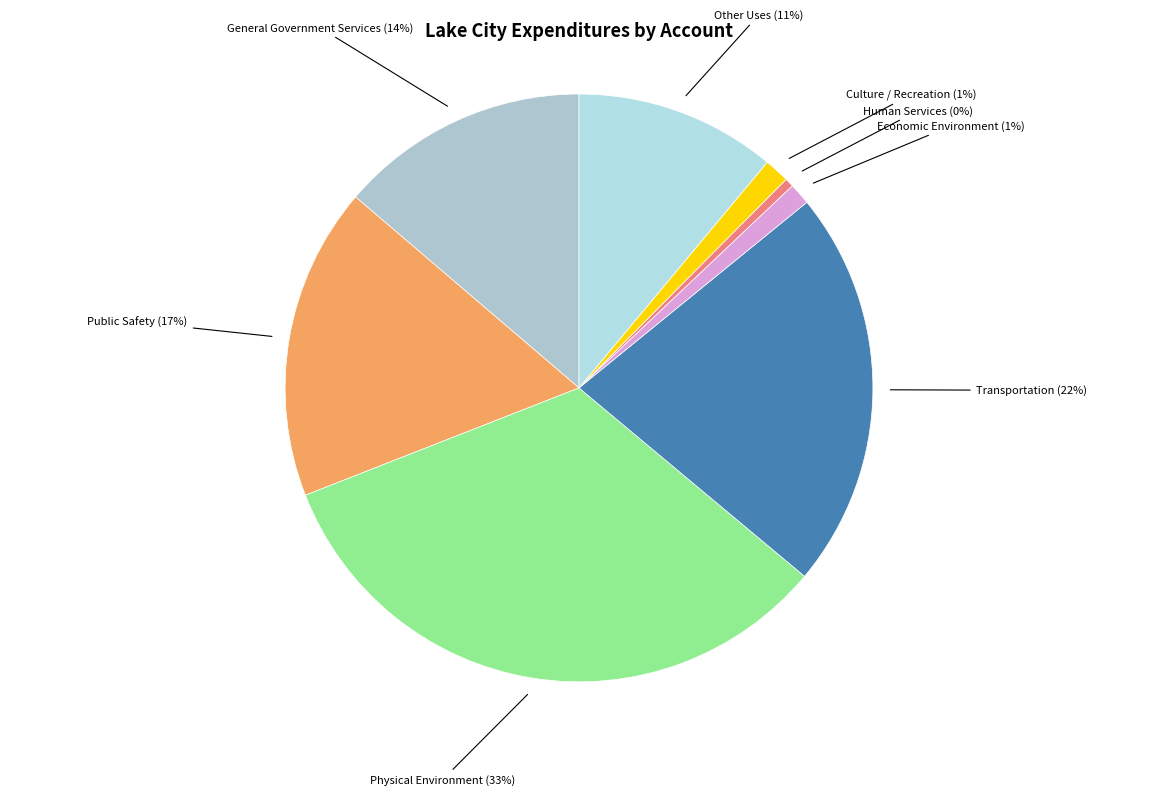

Combined, do Culture / Recreation and Other Uses account for over 50%?

No